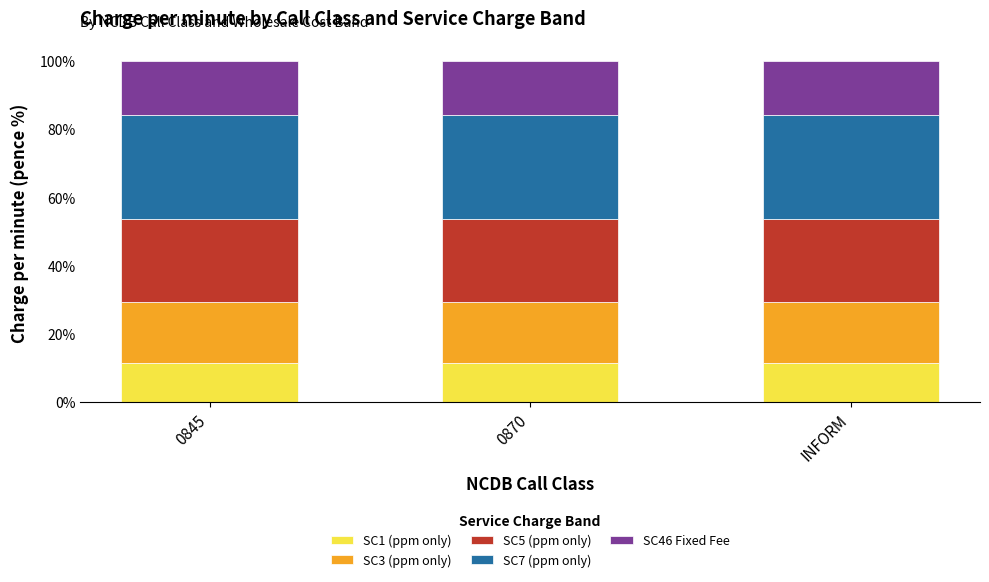

What is the total value across all series at INFORM?

100.0